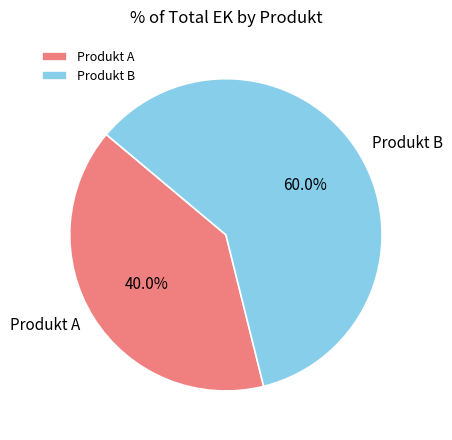

How many segments does this pie chart have?

2